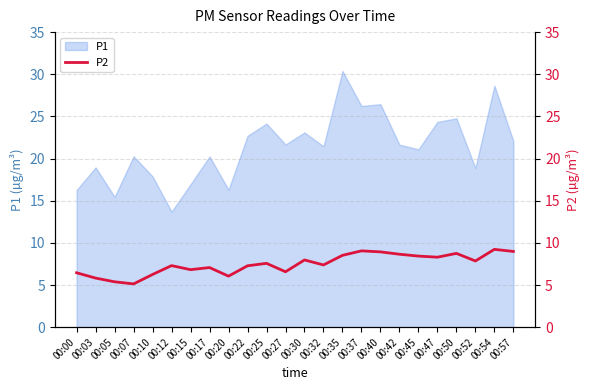

The chart shows a value of 7.3 at 00:12. True or false?

True